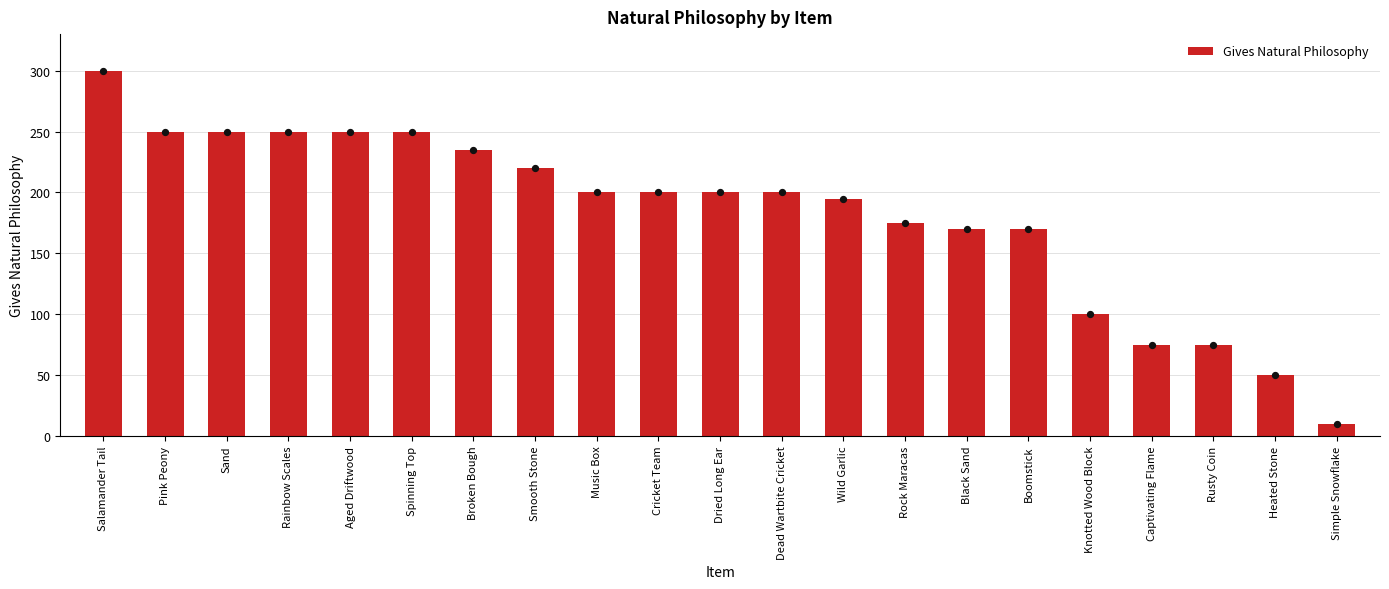

What is the ratio of the value at Dried Long Ear to the value at Sand?

0.8